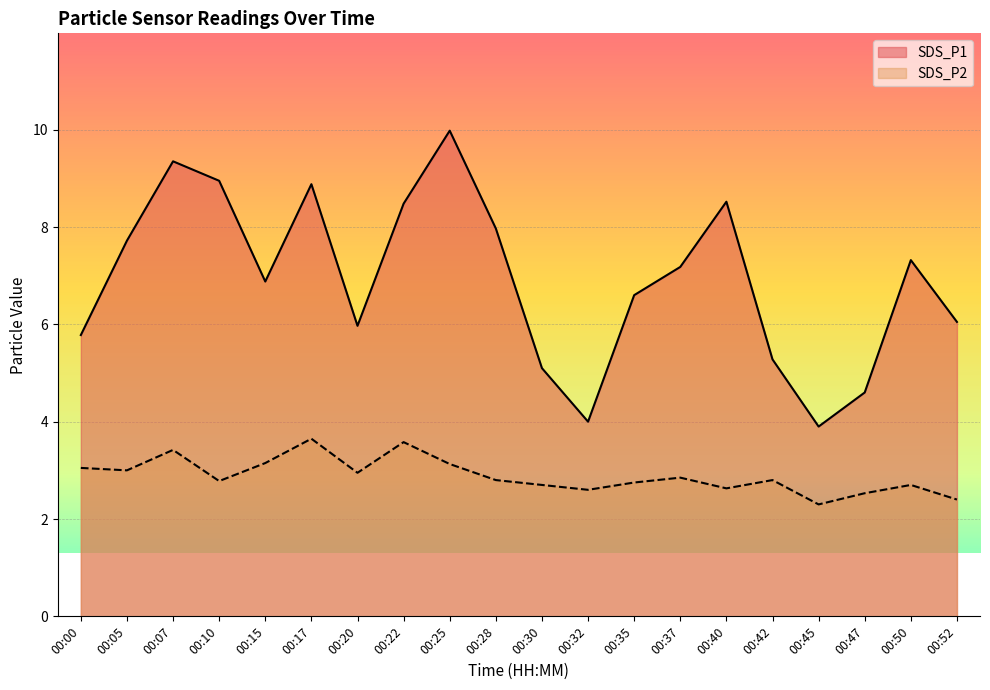

What is the approximate value of SDS_P2 at 00:40?

2.6